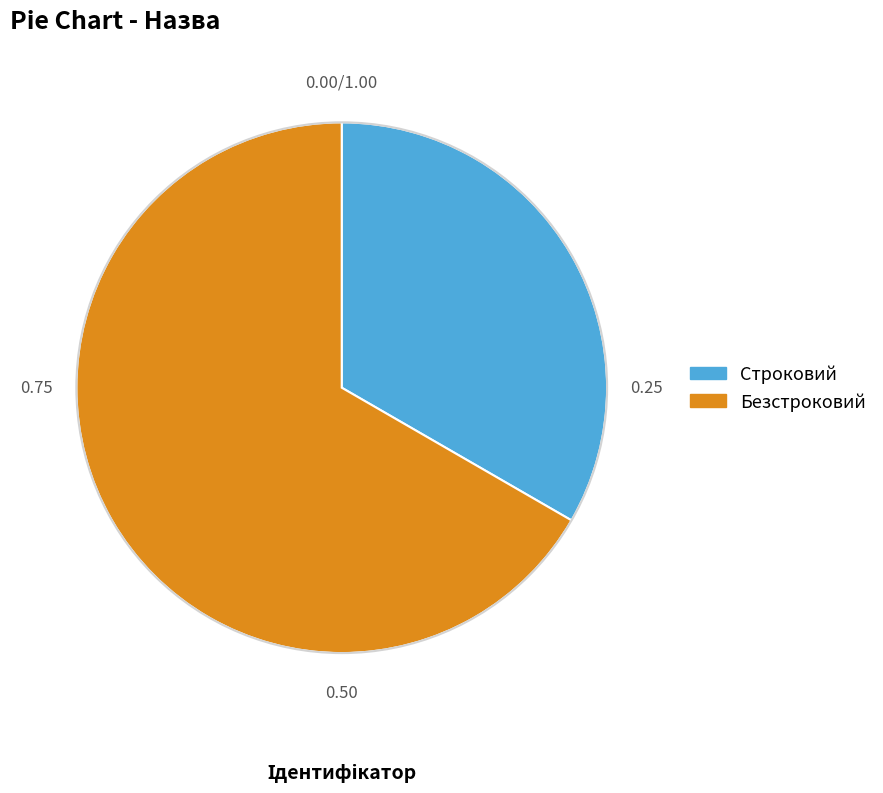

The Строковий slice represents 19% of the pie. True or false?

False